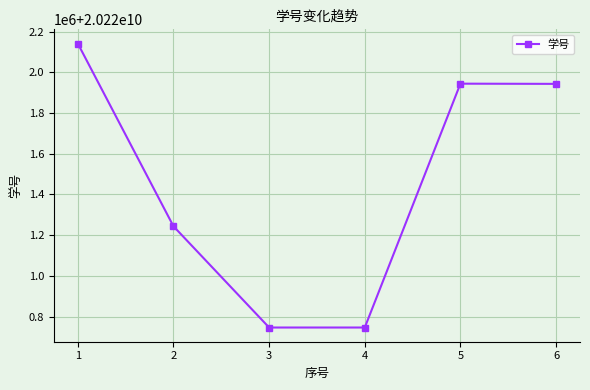

What is the sum of the values at 6 and 5?

40443887043